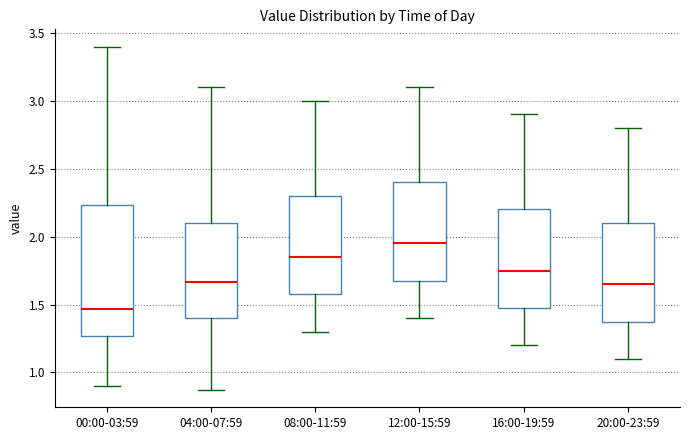

Comparing the boxes themselves (not the whiskers), which one is the tallest?

00:00-03:59